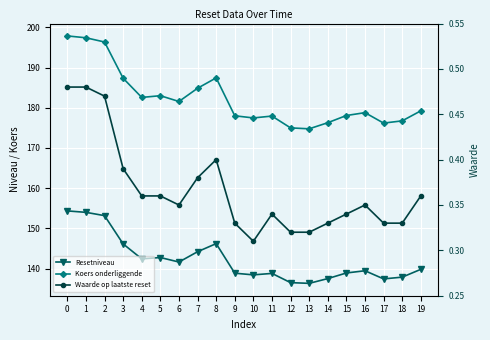

True or false: Resetniveau and Waarde op laatste reset cross at least once.

False